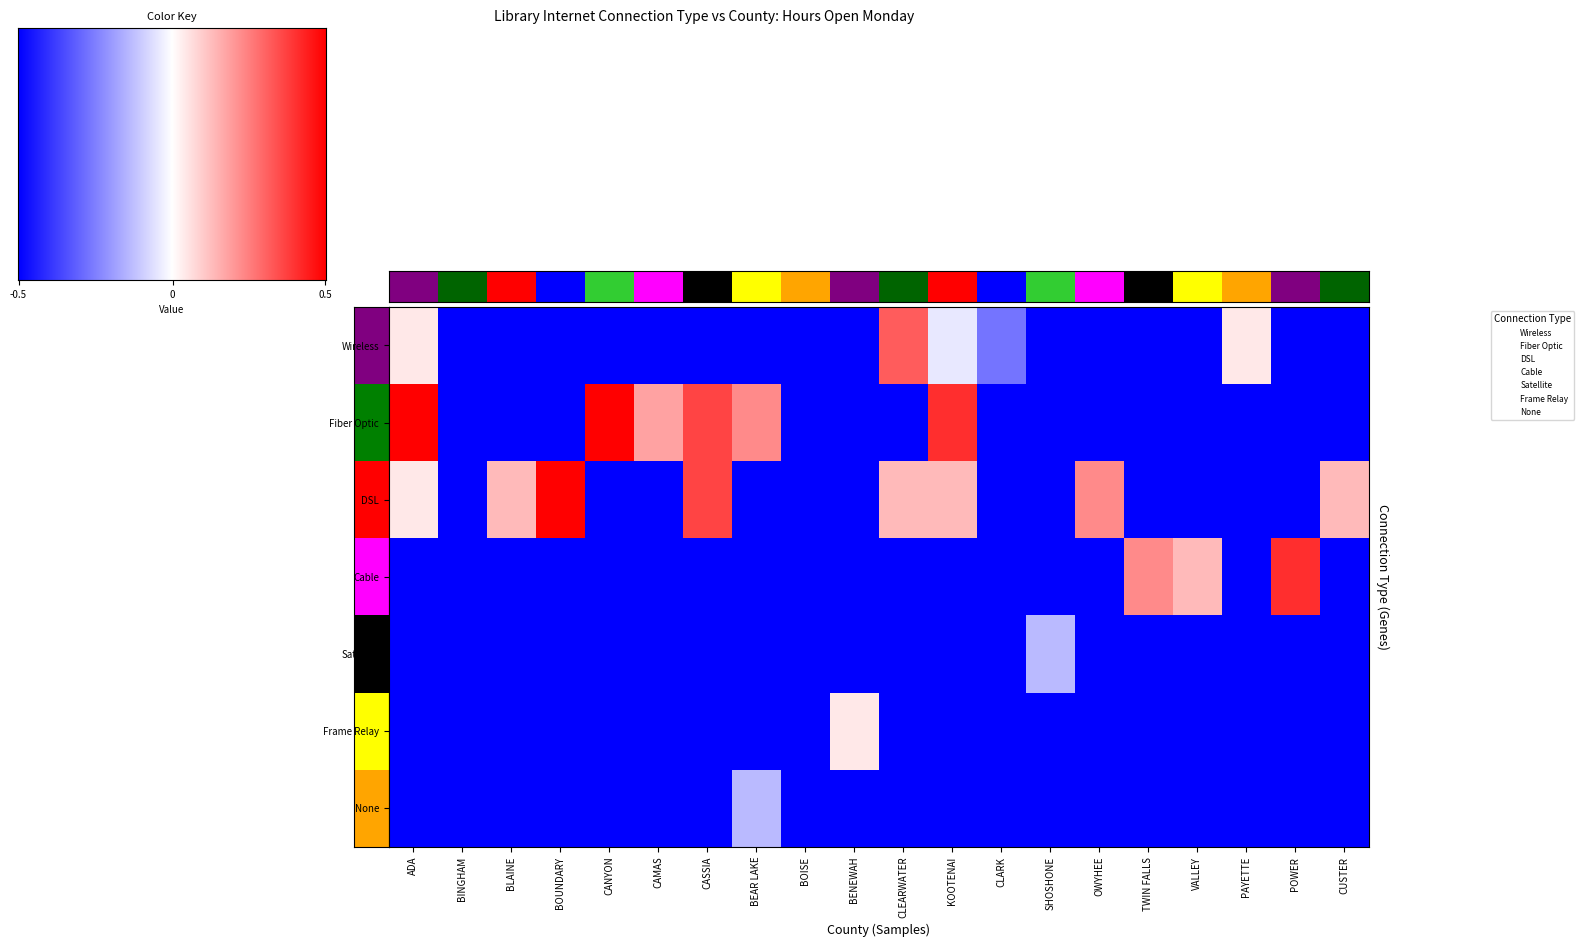

Reading right to left, list all the values displayed in this chart.

Wireless: -1.0	-1.0	0.1	-1.0	-1.0	-1.0	-1.0	-0.5	-0.1	0.6	-1.0	-1.0	-1.0	-1.0	-1.0	-1.0	-1.0	-1.0	-1.0	0.1
Fiber Optic: -1.0	-1.0	-1.0	-1.0	-1.0	-1.0	-1.0	-1.0	0.8	-1.0	-1.0	-1.0	0.5	0.7	0.4	1.0	-1.0	-1.0	-1.0	1.0
DSL: 0.3	-1.0	-1.0	-1.0	-1.0	0.5	-1.0	-1.0	0.3	0.3	-1.0	-1.0	-1.0	0.7	-1.0	-1.0	1.0	0.3	-1.0	0.1
Cable: -1.0	0.8	-1.0	0.3	0.5	-1.0	-1.0	-1.0	-1.0	-1.0	-1.0	-1.0	-1.0	-1.0	-1.0	-1.0	-1.0	-1.0	-1.0	-1.0
Satellite: -1.0	-1.0	-1.0	-1.0	-1.0	-1.0	-0.3	-1.0	-1.0	-1.0	-1.0	-1.0	-1.0	-1.0	-1.0	-1.0	-1.0	-1.0	-1.0	-1.0
Frame Relay: -1.0	-1.0	-1.0	-1.0	-1.0	-1.0	-1.0	-1.0	-1.0	-1.0	0.1	-1.0	-1.0	-1.0	-1.0	-1.0	-1.0	-1.0	-1.0	-1.0
None: -1.0	-1.0	-1.0	-1.0	-1.0	-1.0	-1.0	-1.0	-1.0	-1.0	-1.0	-1.0	-0.3	-1.0	-1.0	-1.0	-1.0	-1.0	-1.0	-1.0